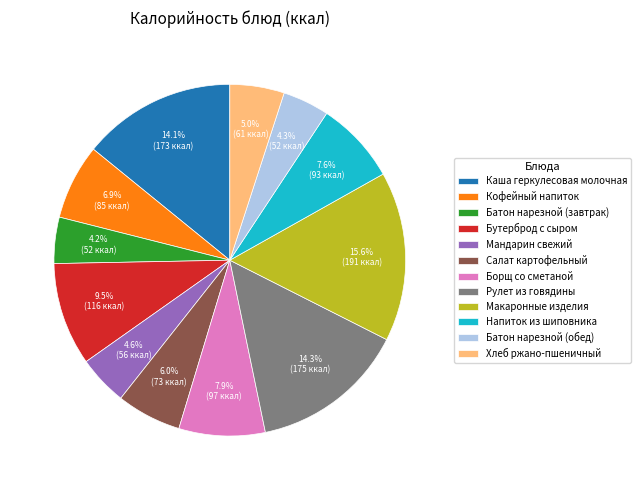

To the nearest percent, what portion does Батон нарезной (завтрак) represent?

4%